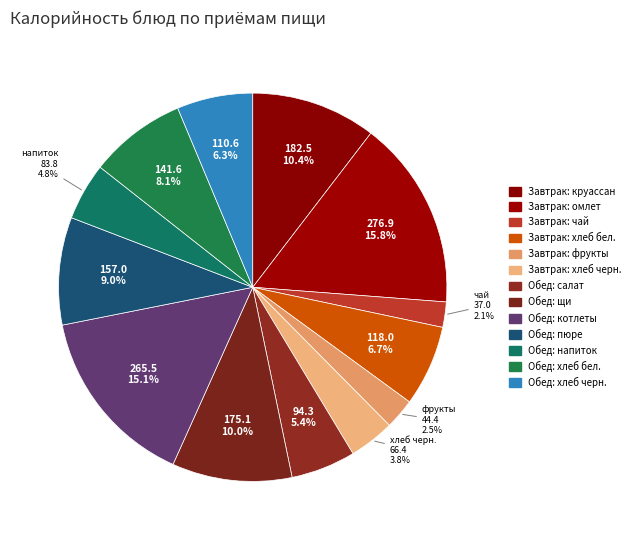

Which slice is the smallest?

Завтрак: чай